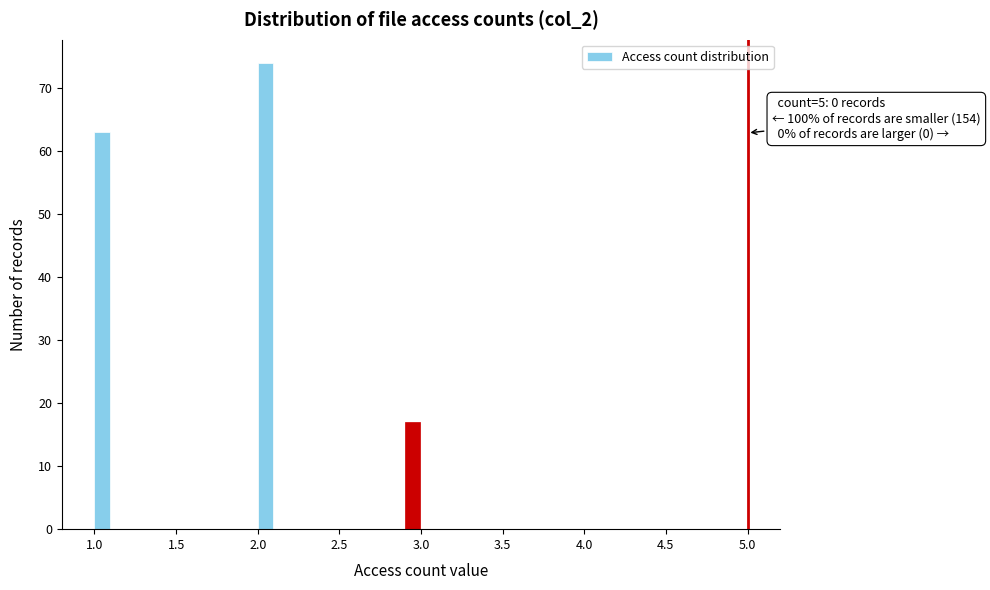

Around what value on the x-axis is the tallest bar? Give the approximate position of its centre, as read against the axis.

2.05